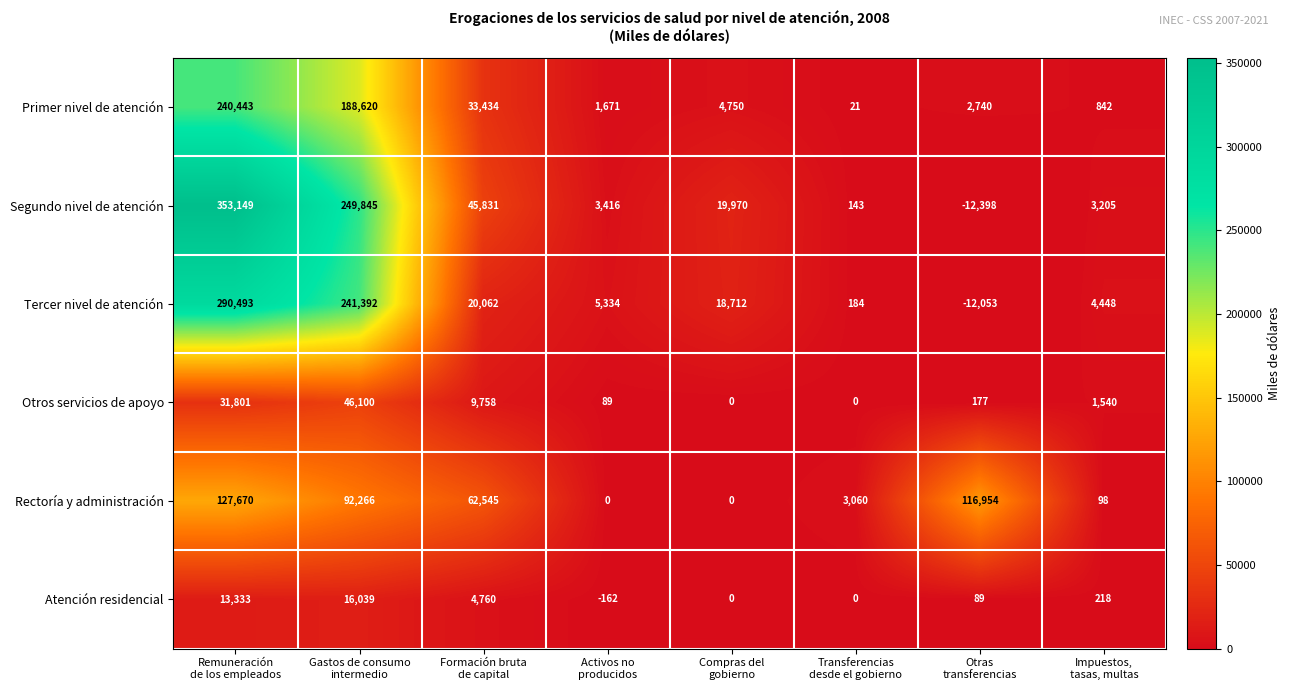

What is the spread (max minus min) of values at Gastos de consumo
intermedio?

233806